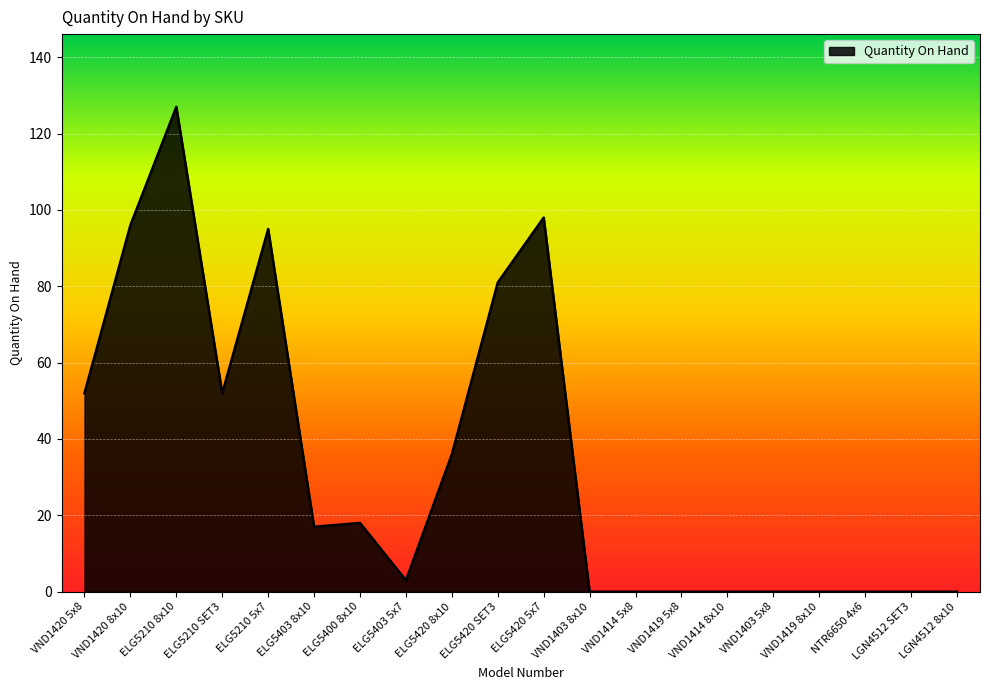

What is the difference between the values at ELG5210 SET3 and NTR6650 4x6?

52